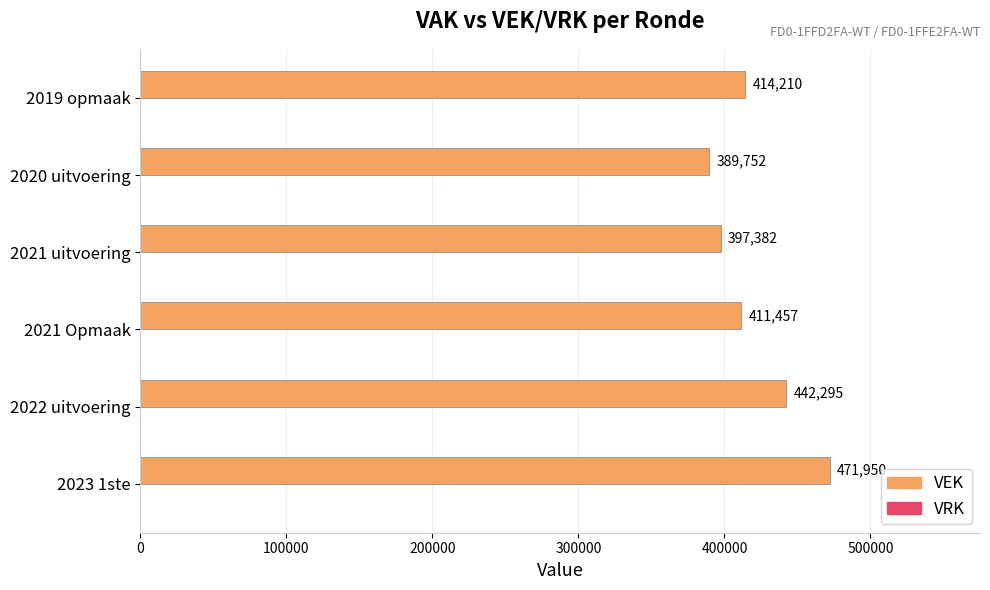

The chart shows a value of 389752 at 2020 uitvoering. True or false?

True